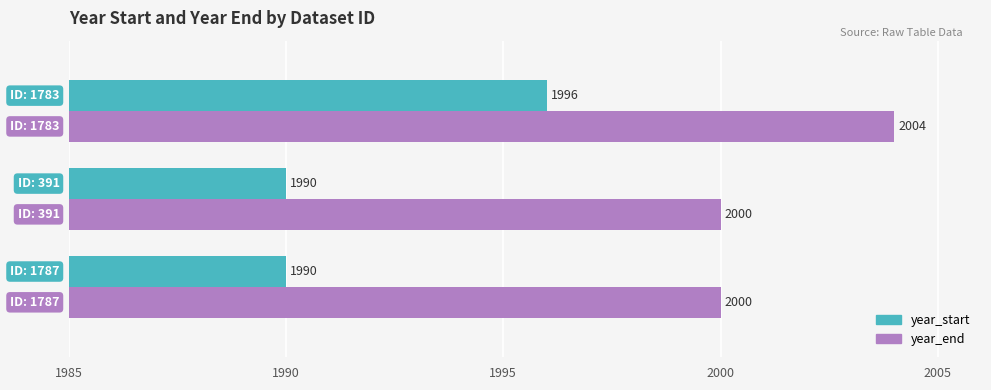

At how many categories does at least one series exceed 1990?

3